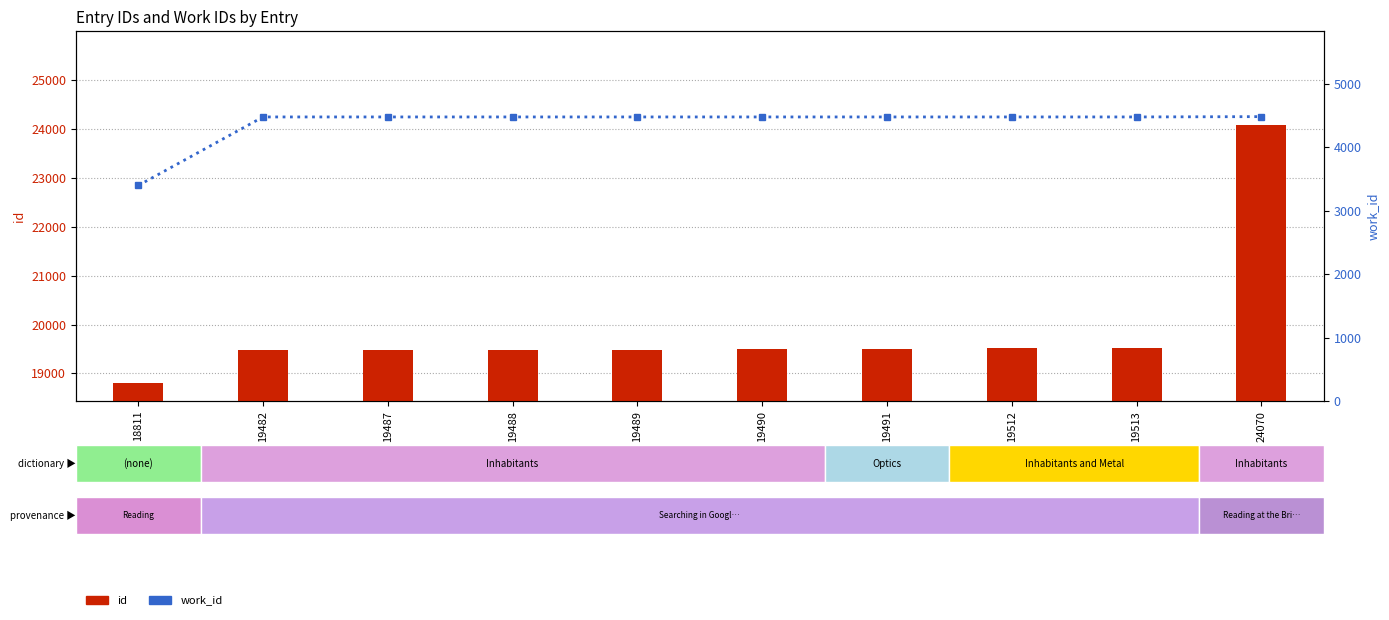

Which has a higher value, 19487 or 24070?

24070